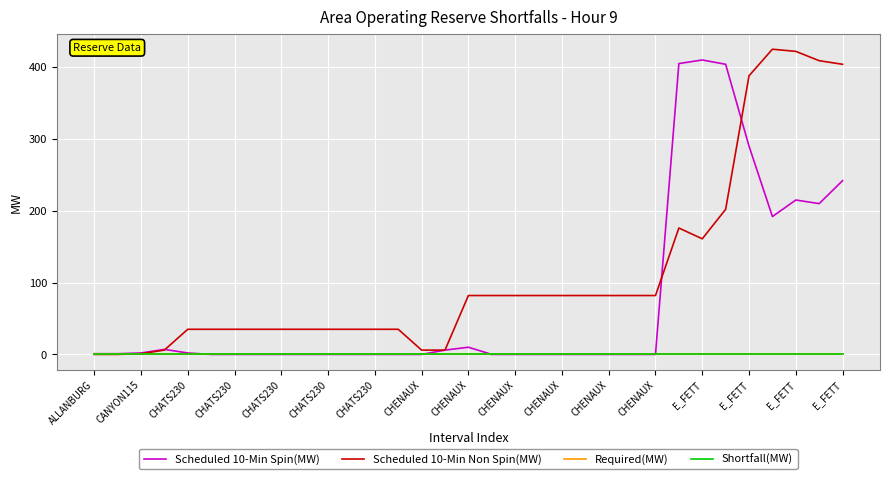

At which label is Shortfall(MW) closest to 0?

ALLANBURG